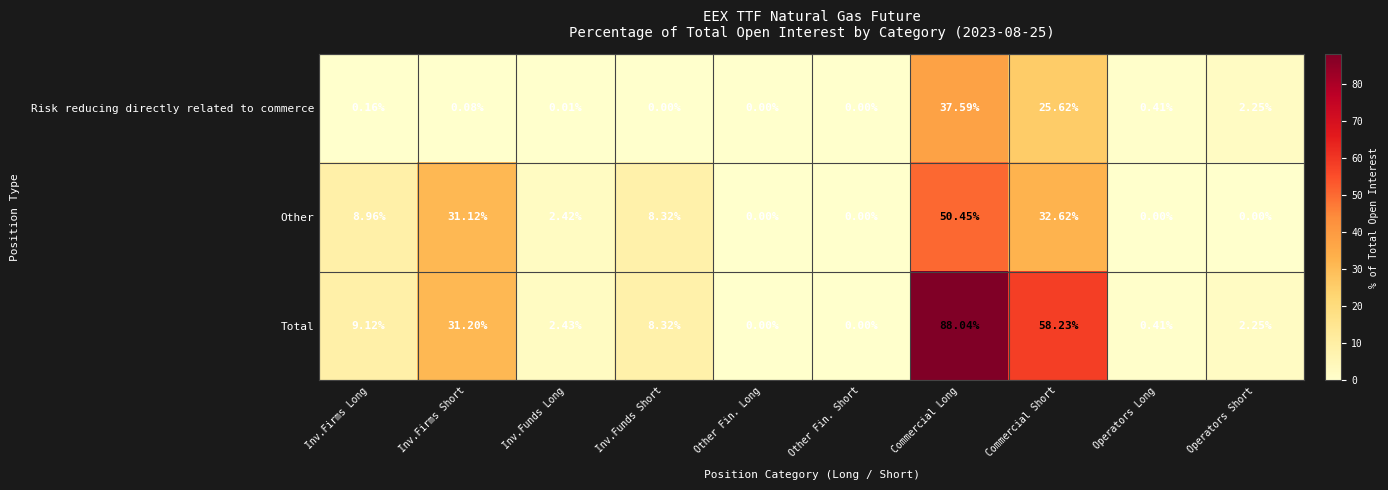

Which category has the highest value across all series?

Commercial Long